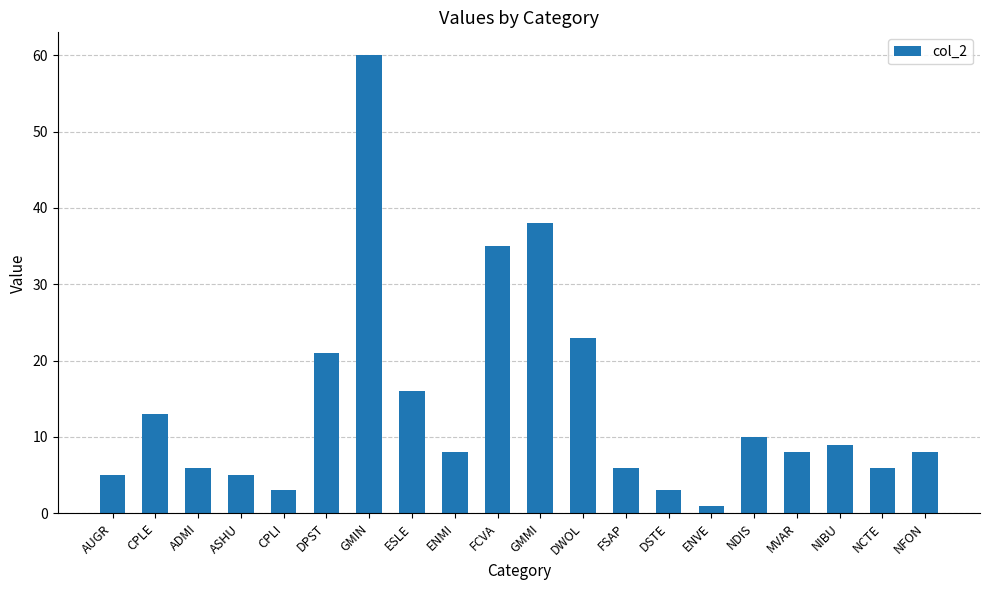

What is the label of the 4th bar from the right?

MVAR